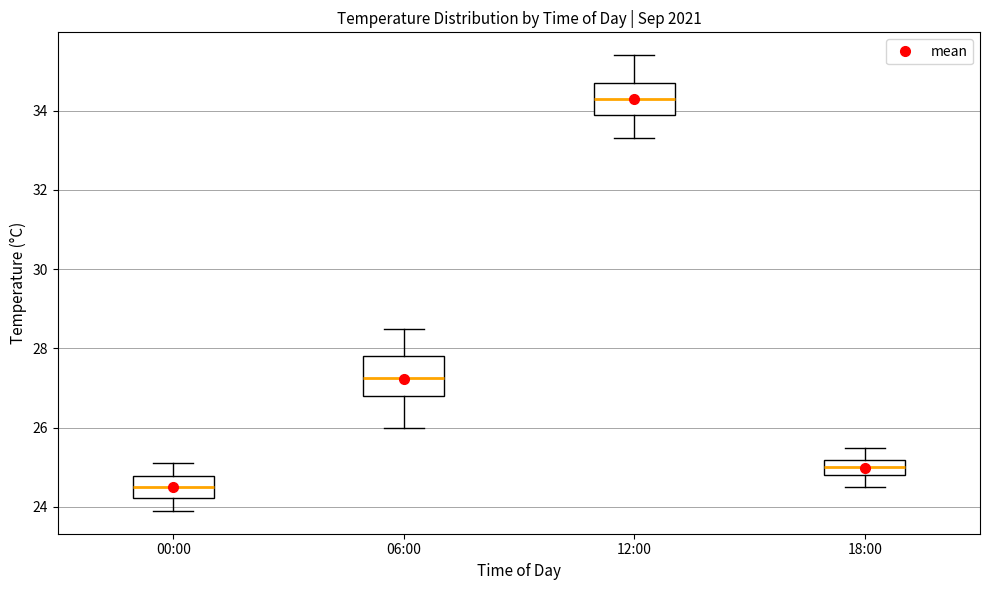

Reading left to right, read every box against the y-axis: the position of its median line, the range the box covers, and the ends of its whiskers. The values are not printed on the chart, so give them approximately, as read against the axis.

00:00: median 24.6, box 24.2 to 24.8, whiskers 24.0 to 25.2
06:00: median 27.2, box 26.8 to 27.8, whiskers 26.0 to 28.6
12:00: median 34.4, box 34.0 to 34.8, whiskers 33.4 to 35.4
18:00: median 25.0, box 24.8 to 25.2, whiskers 24.6 to 25.6